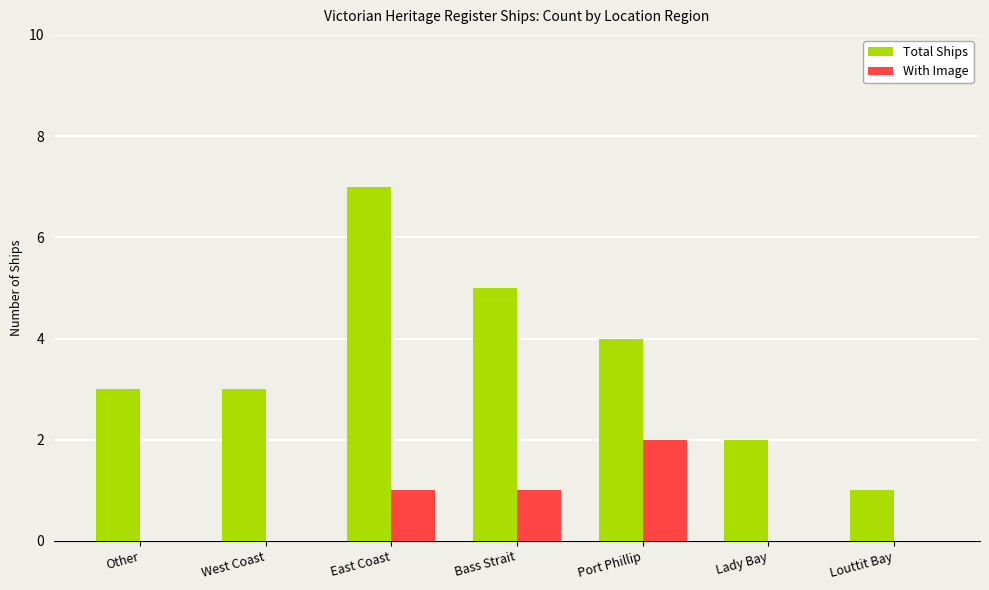

What is the sum of the With Image values at East Coast and Port Phillip?

3